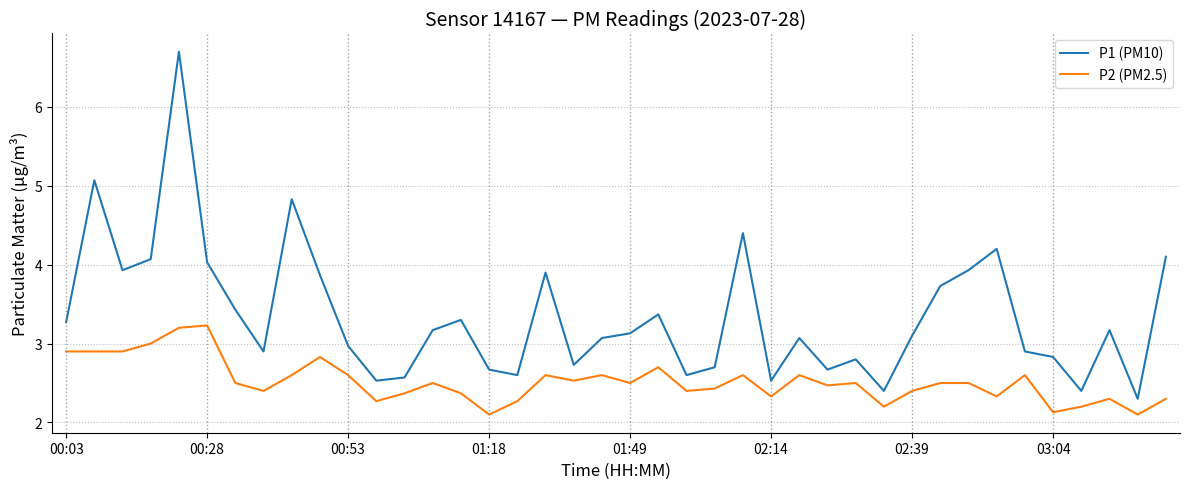

True or false: P1 (PM10) and P2 (PM2.5) intersect in this chart.

False